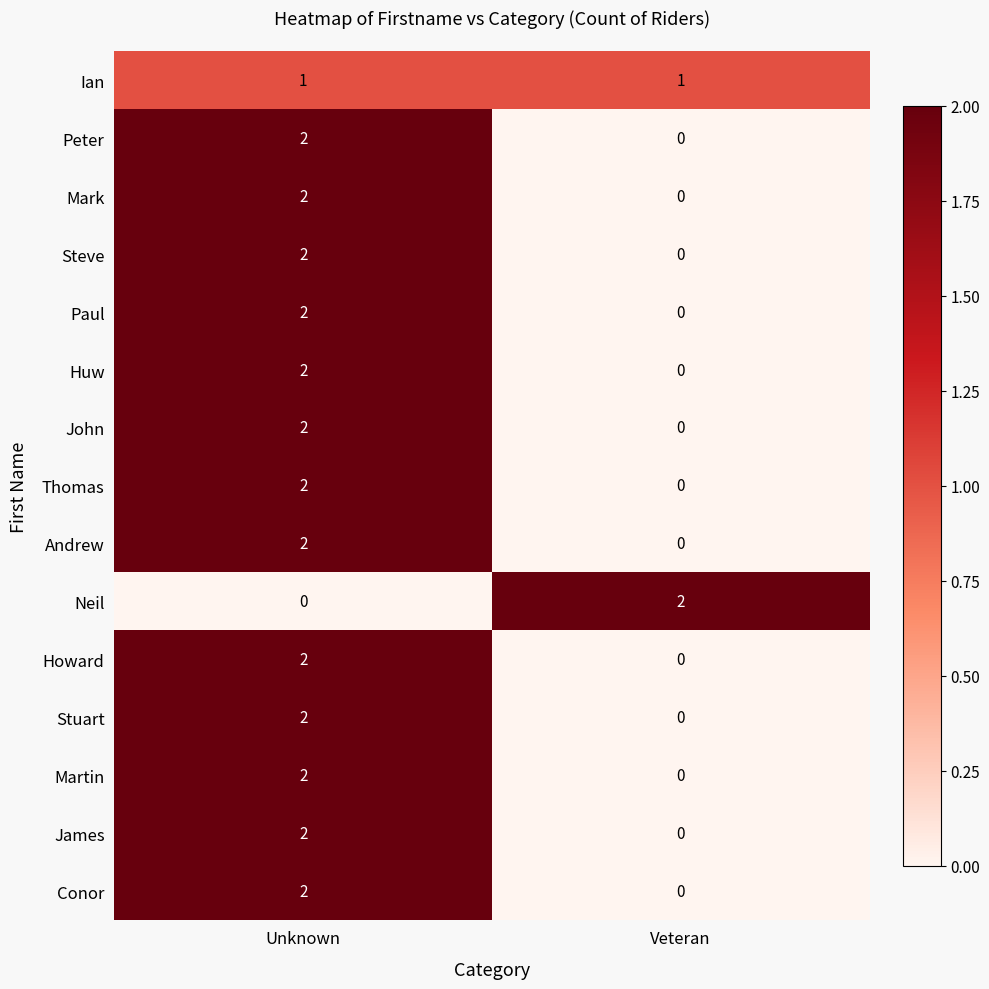

The value of John at Veteran is 1. True or false?

False